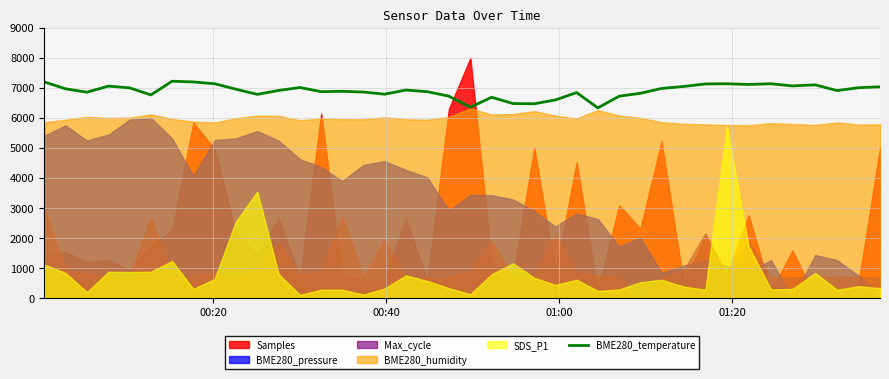

What is the lowest value of the BME280_temperature series?

6336.0